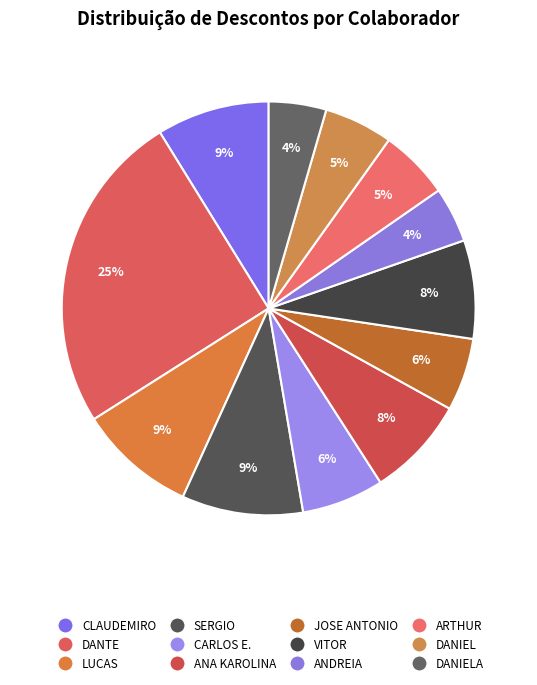

What is the smallest slice in the pie chart?

ANDREIA ALCANTARA BARBOSA